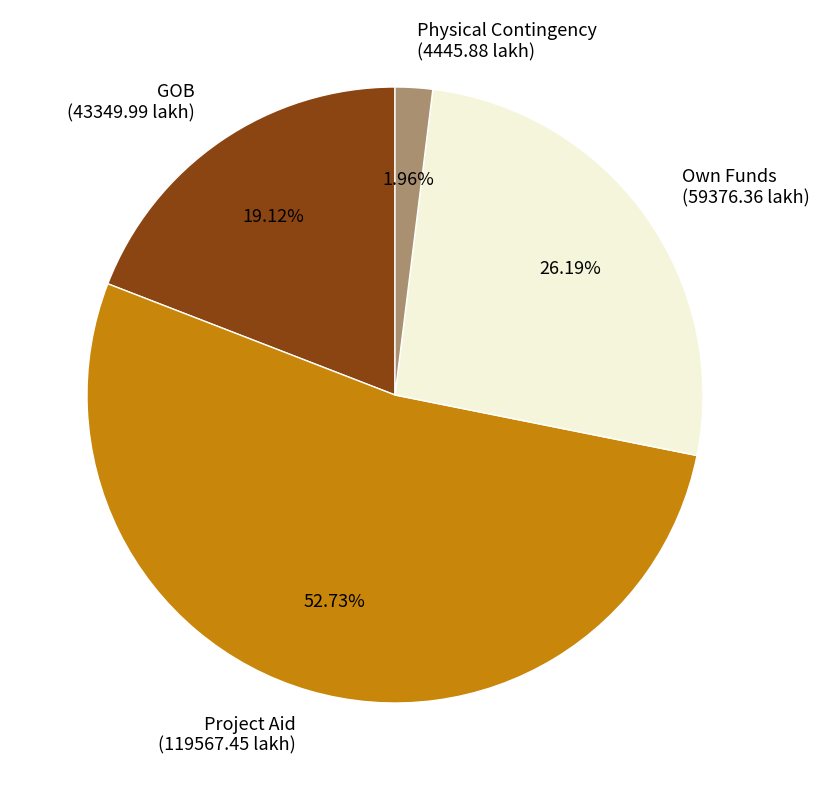

Is the sum of Physical Contingency and Project Aid greater than half?

Yes